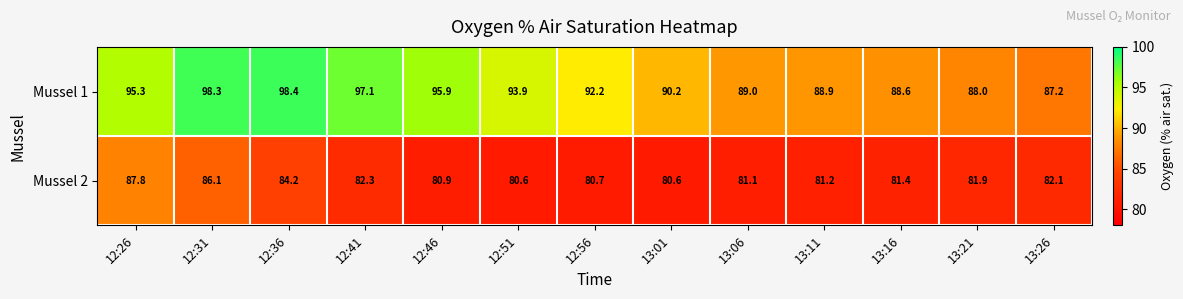

What is the total value across all series at 12:51?

174.5